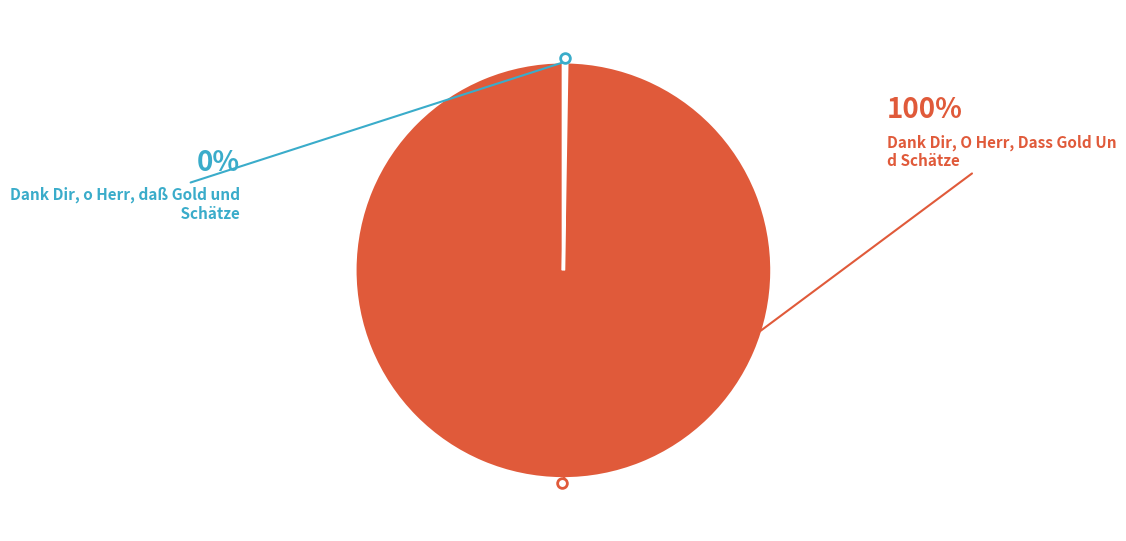

To the nearest percent, what is the average slice percentage?

50%